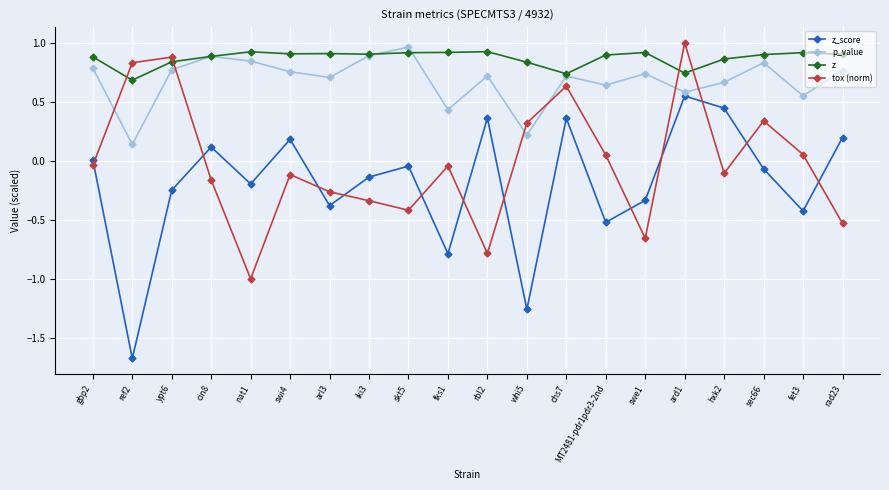

True or false: z_score and z cross at least once.

False